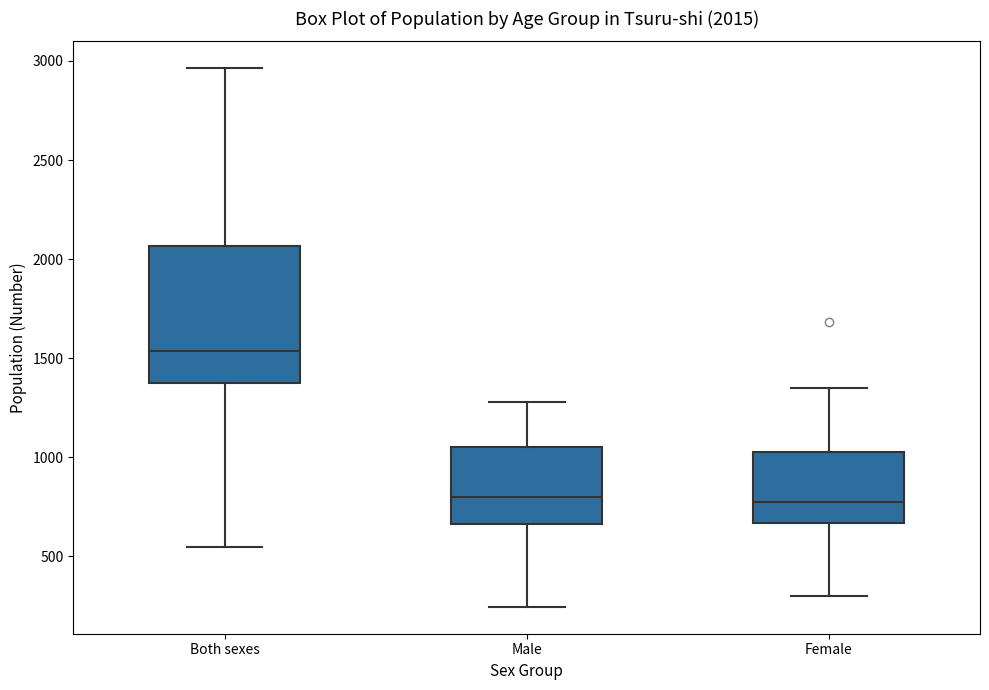

Which box is the tallest, from its lower edge to its upper edge?

Both sexes